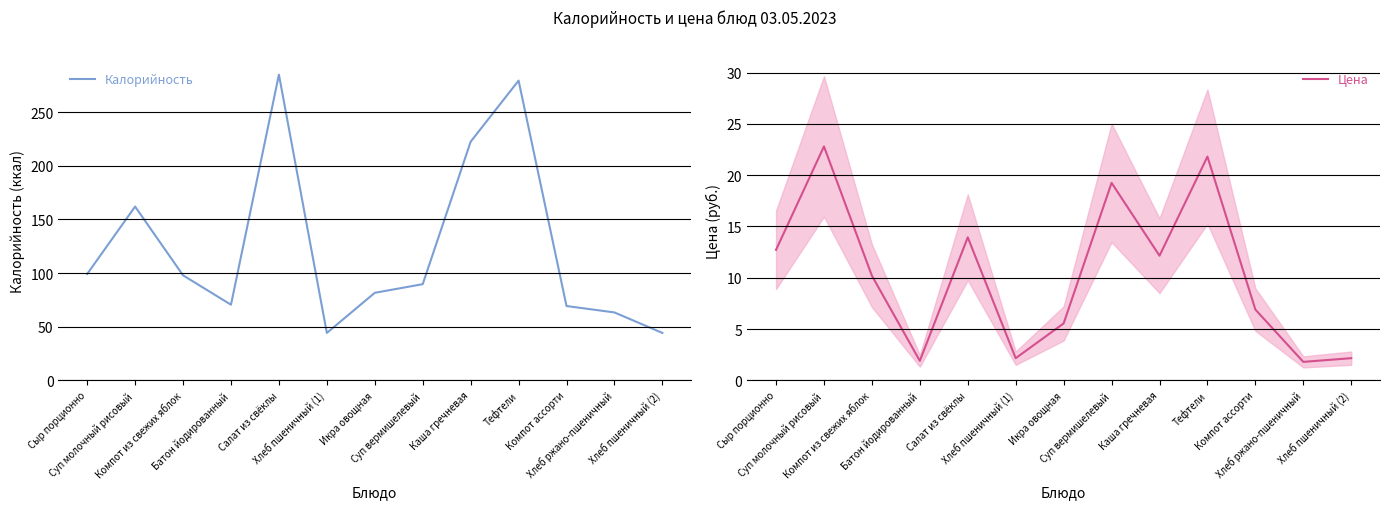

True or false: Калорийность has more than 2 points higher than both neighbors.

True